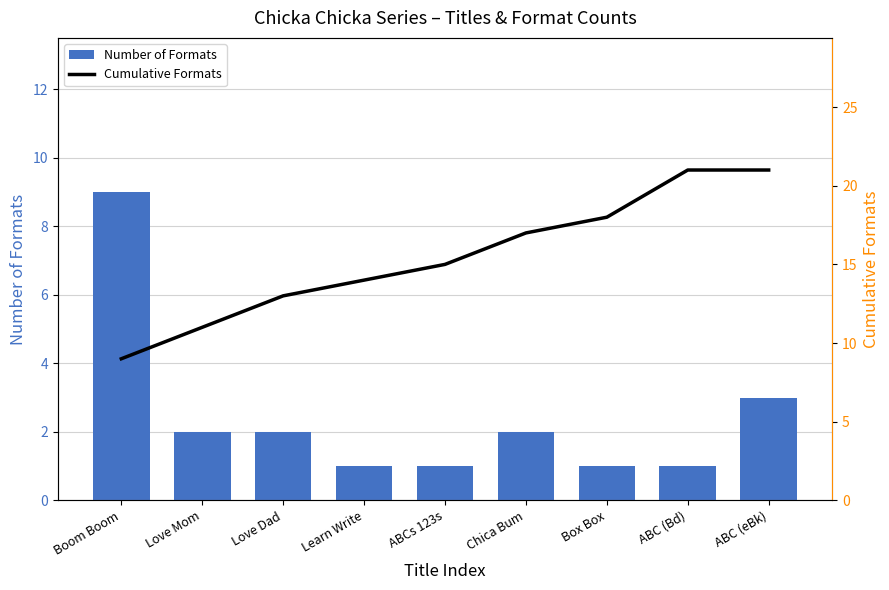

Which category has the highest value across all series?

ABC (Bd)